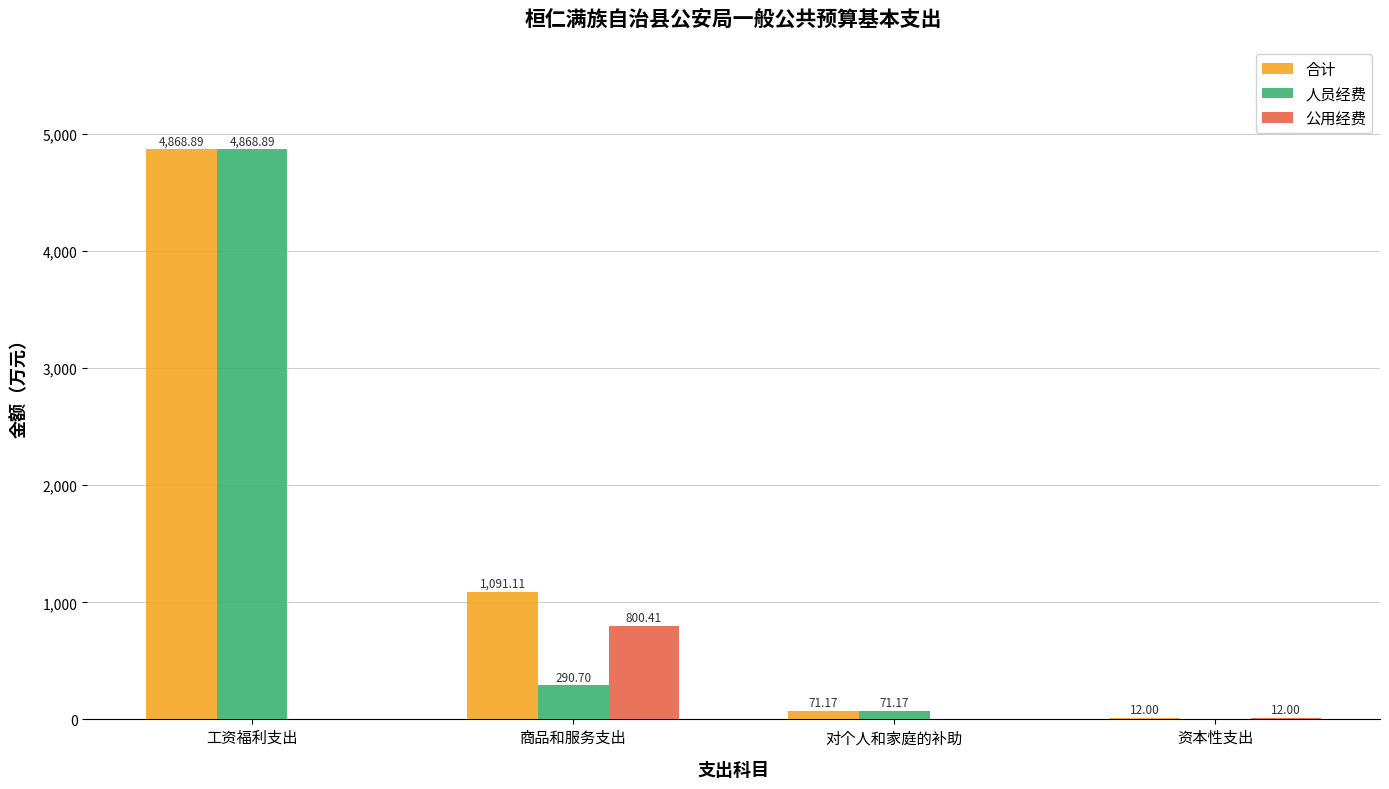

What is the total value across all series at 工资福利支出?

9737.8